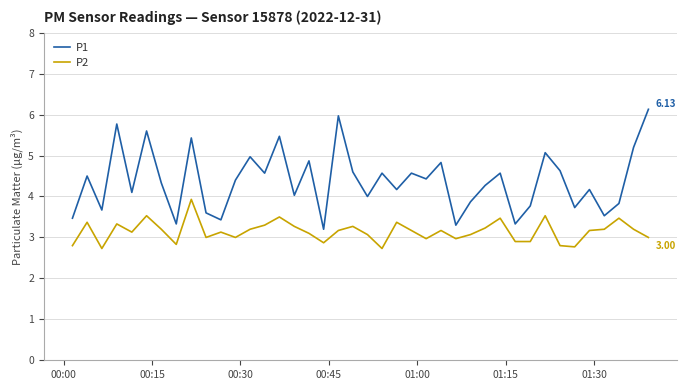

True or false: P1 and P2 intersect in this chart.

False